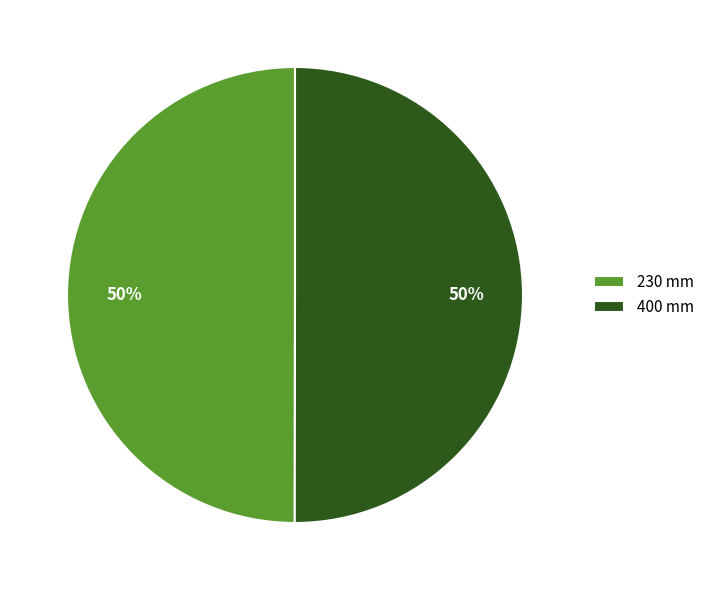

How many segments does this pie chart have?

2